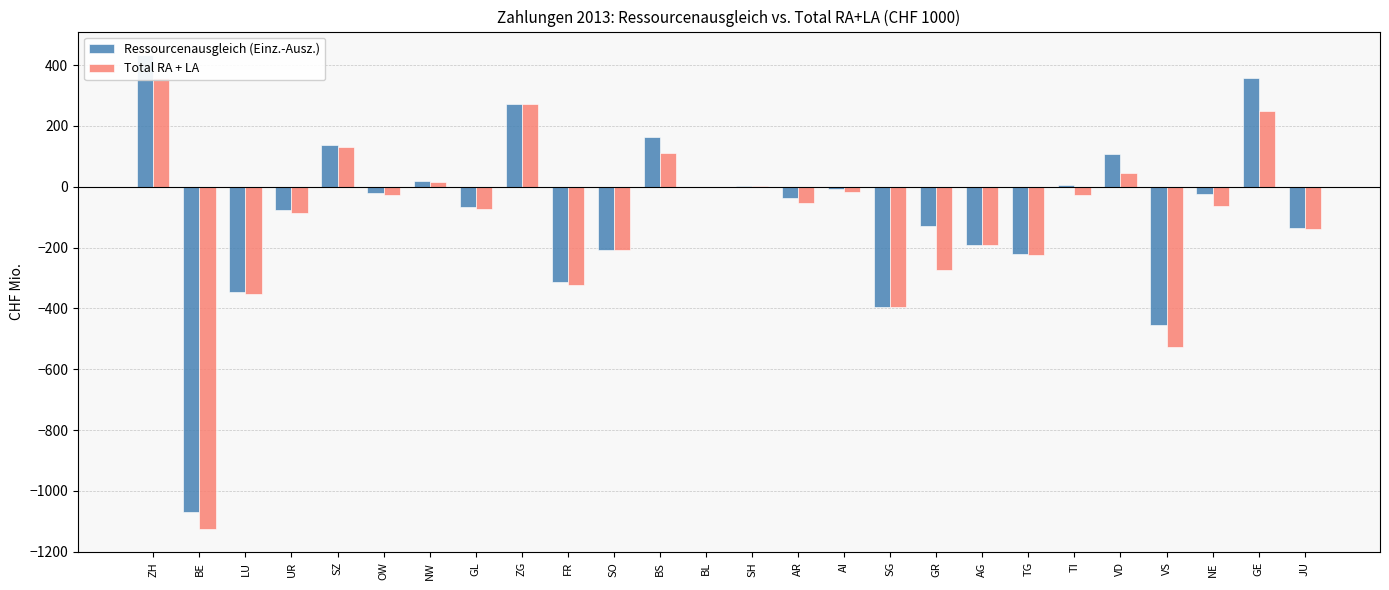

What is the total value across all series at JU?

-275.5